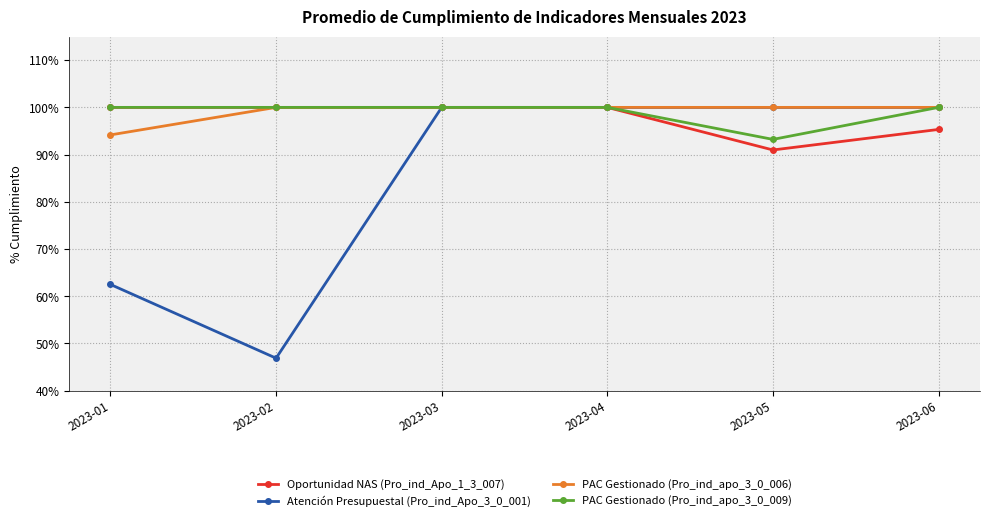

What is the greatest value displayed?

100.0